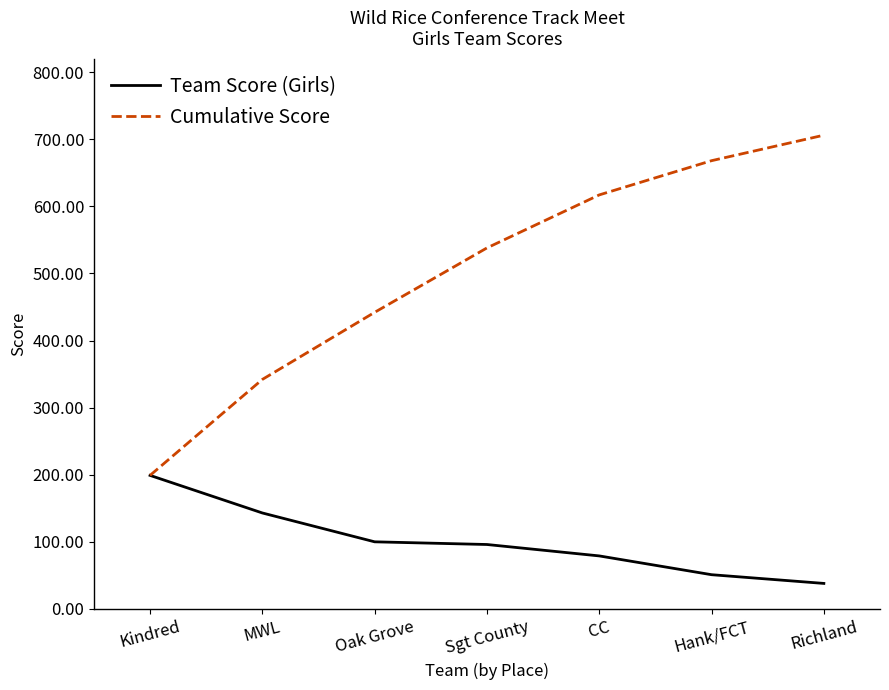

Reading right to left, transcribe all the data shown in this chart.

Team Score (Girls): Richland=38	Hank/FCT=51	CC=79	Sgt County=96	Oak Grove=100	MWL=143	Kindred=199
Cumulative Score: Richland=706	Hank/FCT=668	CC=617	Sgt County=538	Oak Grove=442	MWL=342	Kindred=199